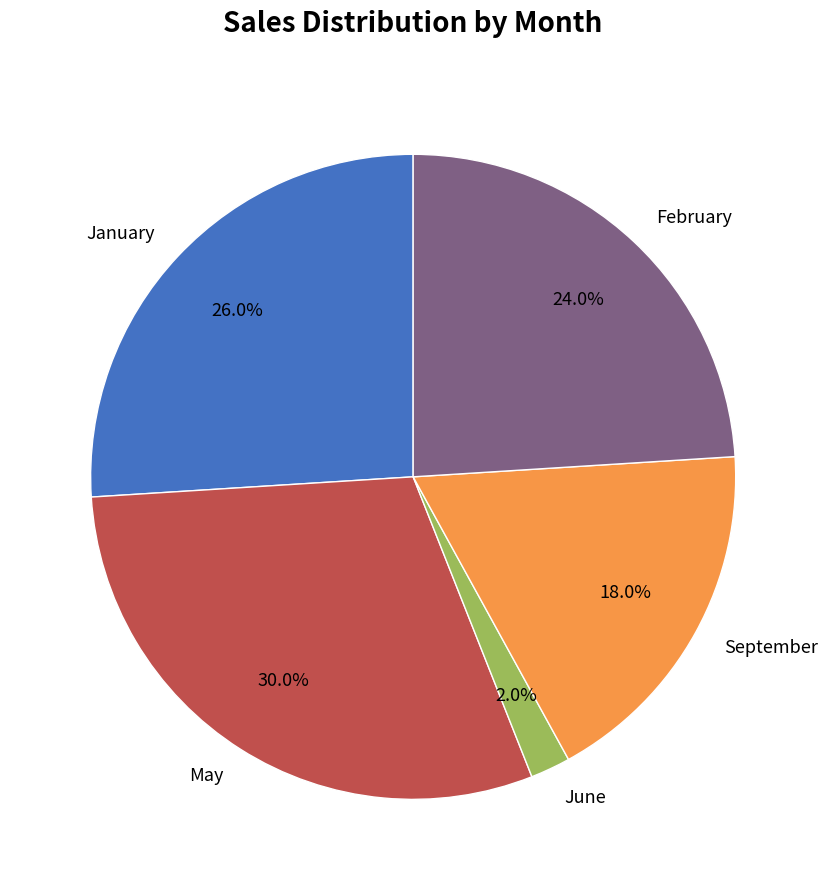

To the nearest percent, what is the average slice percentage?

20%